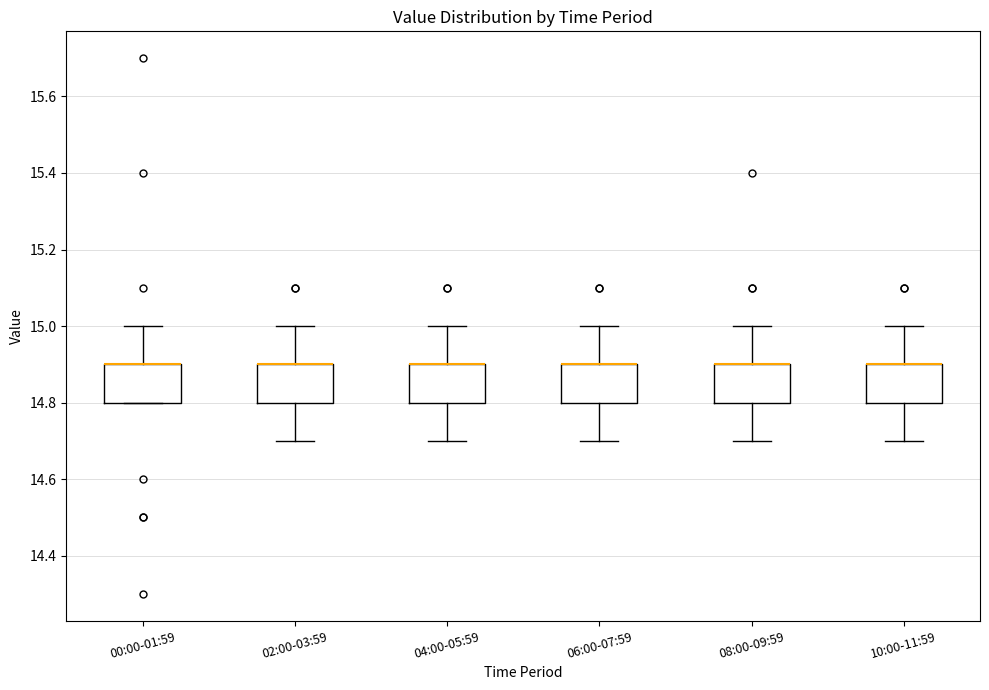

Reading left to right, read every box against the y-axis: the position of its median line, the range the box covers, and the ends of its whiskers. The values are not printed on the chart, so give them approximately, as read against the axis.

00:00-01:59: median 14.9 (drawn on the box's upper edge), box 14.8 to 14.9, whiskers 14.8 to 15.0
02:00-03:59: median 14.9 (drawn on the box's upper edge), box 14.8 to 14.9, whiskers 14.7 to 15.0
04:00-05:59: median 14.9 (drawn on the box's upper edge), box 14.8 to 14.9, whiskers 14.7 to 15.0
06:00-07:59: median 14.9 (drawn on the box's upper edge), box 14.8 to 14.9, whiskers 14.7 to 15.0
08:00-09:59: median 14.9 (drawn on the box's upper edge), box 14.8 to 14.9, whiskers 14.7 to 15.0
10:00-11:59: median 14.9 (drawn on the box's upper edge), box 14.8 to 14.9, whiskers 14.7 to 15.0